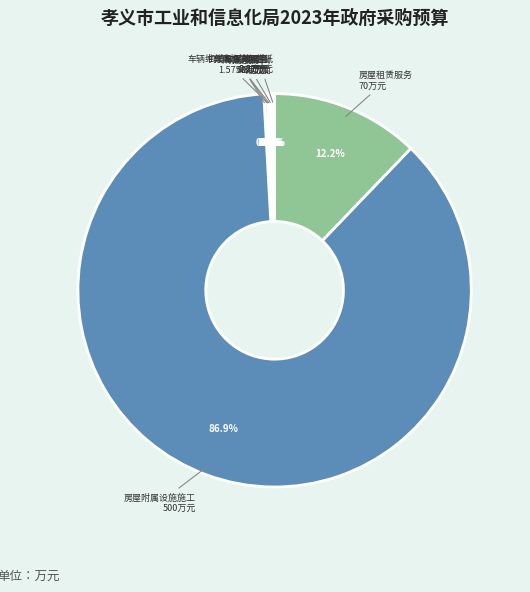

Does 房屋附属设施施工 represent more than half of the total?

Yes